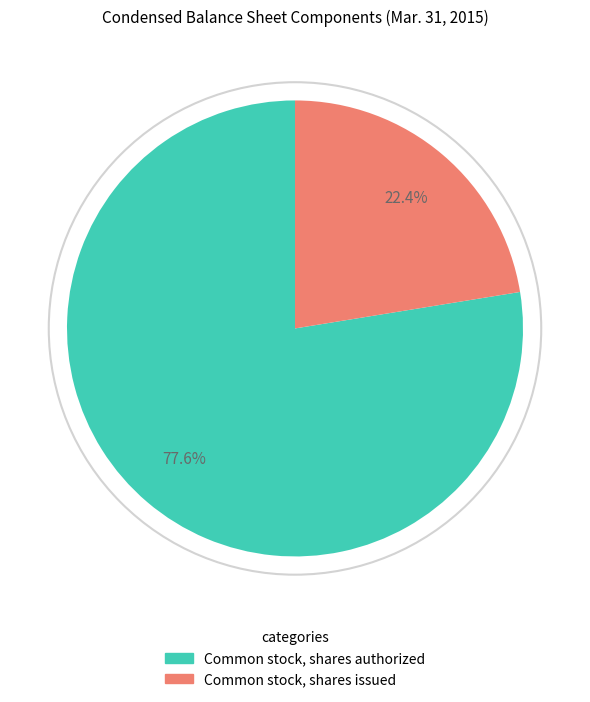

Count the number of slices in the pie.

2